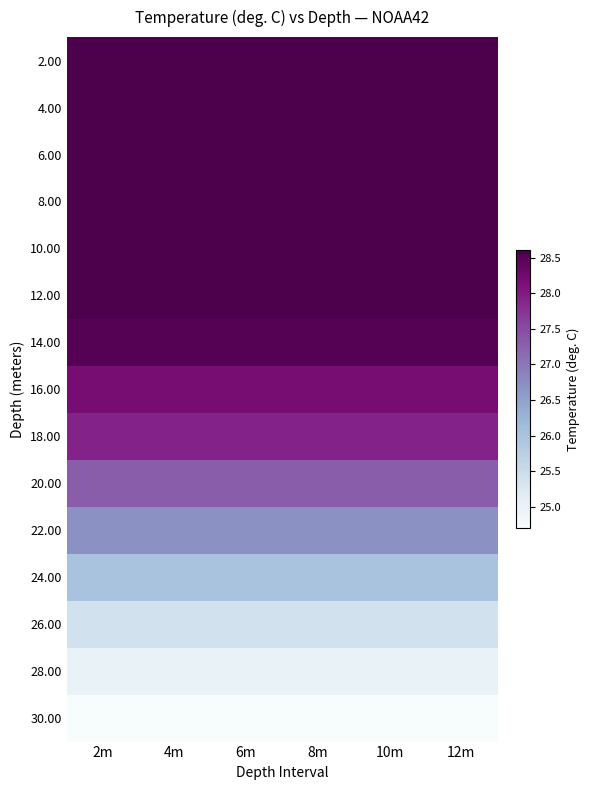

Reading right to left, list all the values displayed in this chart.

2.00: 12m=28.6	10m=28.6	8m=28.6	6m=28.6	4m=28.6	2m=28.6
4.00: 12m=28.6	10m=28.6	8m=28.6	6m=28.6	4m=28.6	2m=28.6
6.00: 12m=28.6	10m=28.6	8m=28.6	6m=28.6	4m=28.6	2m=28.6
8.00: 12m=28.6	10m=28.6	8m=28.6	6m=28.6	4m=28.6	2m=28.6
10.00: 12m=28.6	10m=28.6	8m=28.6	6m=28.6	4m=28.6	2m=28.6
12.00: 12m=28.6	10m=28.6	8m=28.6	6m=28.6	4m=28.6	2m=28.6
14.00: 12m=28.5	10m=28.5	8m=28.5	6m=28.5	4m=28.5	2m=28.5
16.00: 12m=28.2	10m=28.2	8m=28.2	6m=28.2	4m=28.2	2m=28.2
18.00: 12m=27.9	10m=27.9	8m=27.9	6m=27.9	4m=27.9	2m=27.9
20.00: 12m=27.3	10m=27.3	8m=27.3	6m=27.3	4m=27.3	2m=27.3
22.00: 12m=26.7	10m=26.7	8m=26.7	6m=26.7	4m=26.7	2m=26.7
24.00: 12m=26.0	10m=26.0	8m=26.0	6m=26.0	4m=26.0	2m=26.0
26.00: 12m=25.4	10m=25.4	8m=25.4	6m=25.4	4m=25.4	2m=25.4
28.00: 12m=25.0	10m=25.0	8m=25.0	6m=25.0	4m=25.0	2m=25.0
30.00: 12m=24.7	10m=24.7	8m=24.7	6m=24.7	4m=24.7	2m=24.7